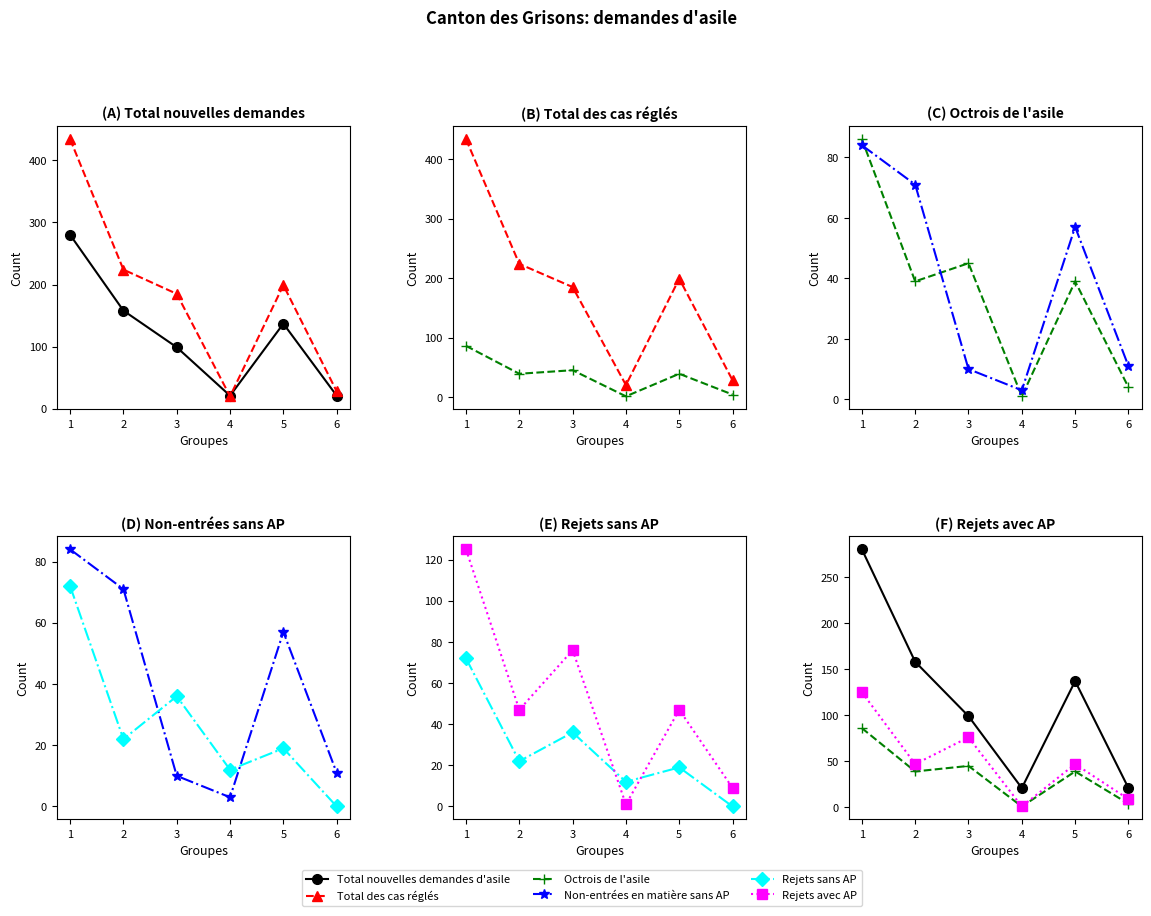

Is this an area chart (filled region under the line)?

No